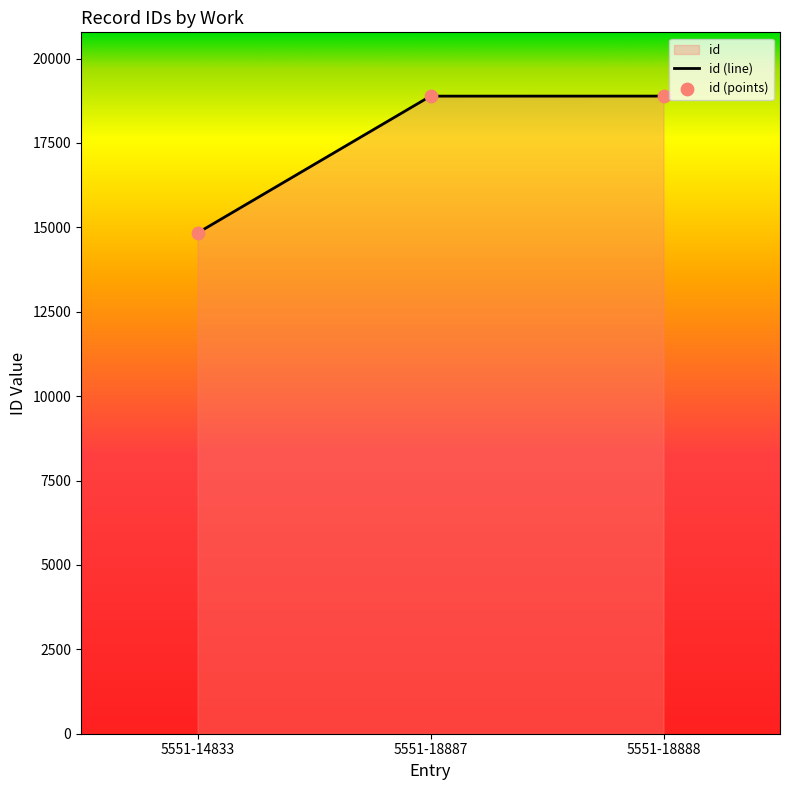

Between 5551-14833 and 5551-18888, which is larger?

5551-18888